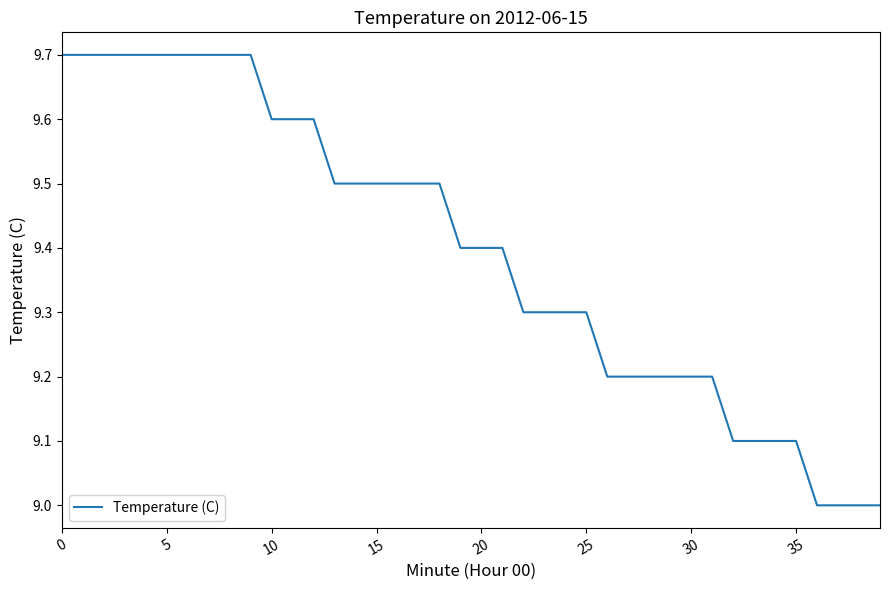

What is the minimum value shown in the chart?

9.0